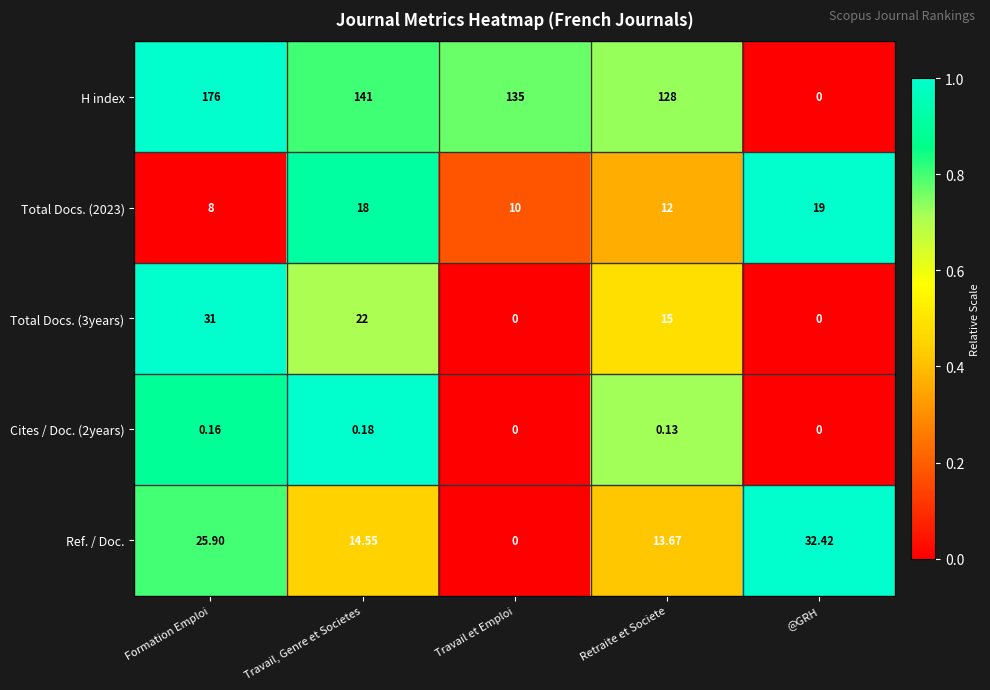

Between Formation Emploi and Travail, Genre et Societes, which series saw the biggest shift?

H index